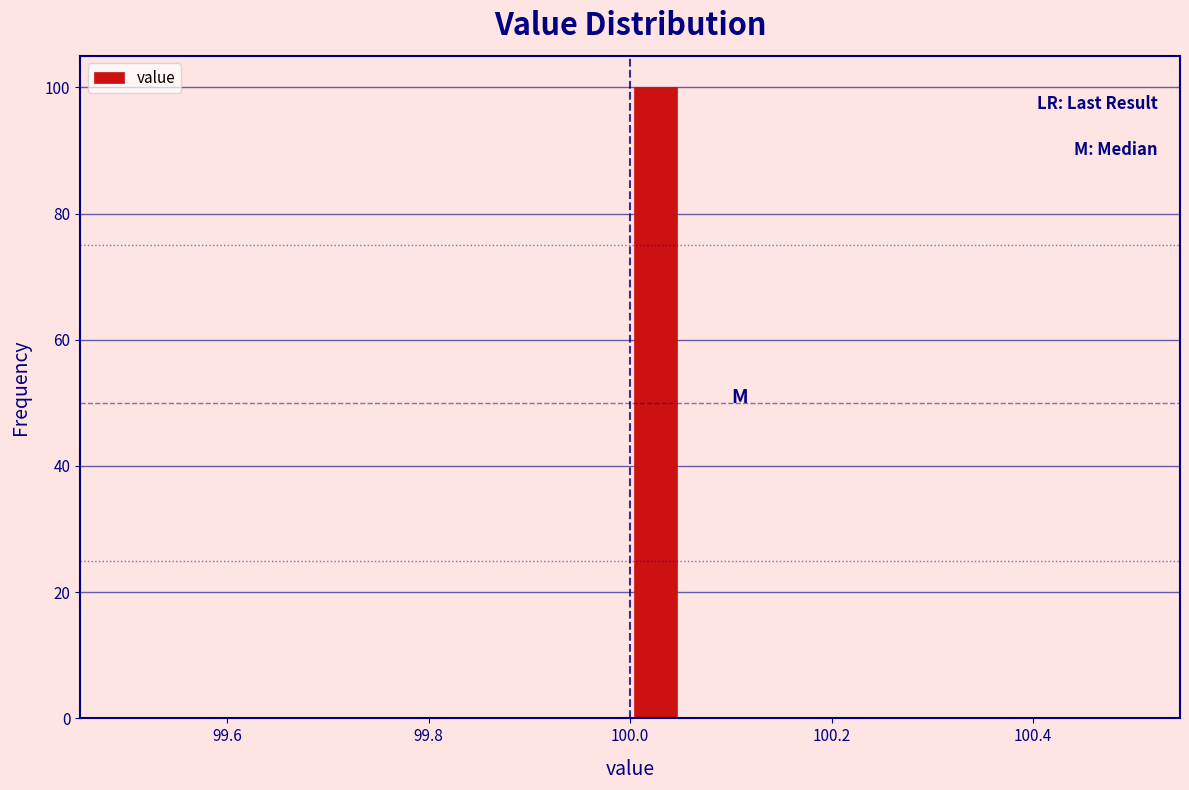

Around what value on the x-axis is the tallest bar? Give the approximate position of its centre, as read against the axis.

100.02